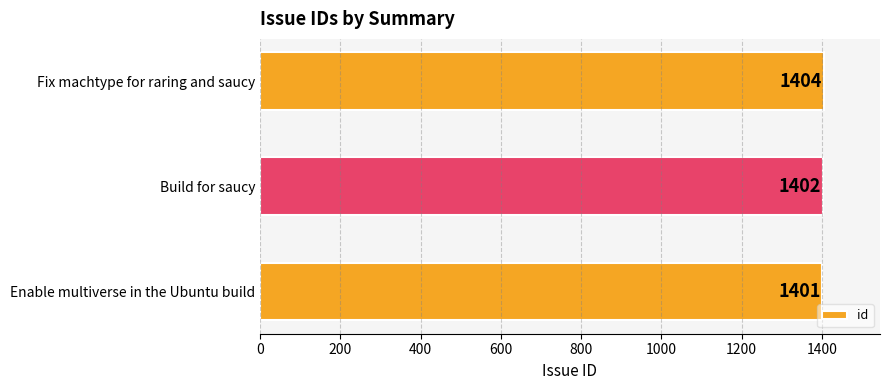

Which has a higher value, Build for saucy or Enable multiverse in the Ubuntu build?

Build for saucy